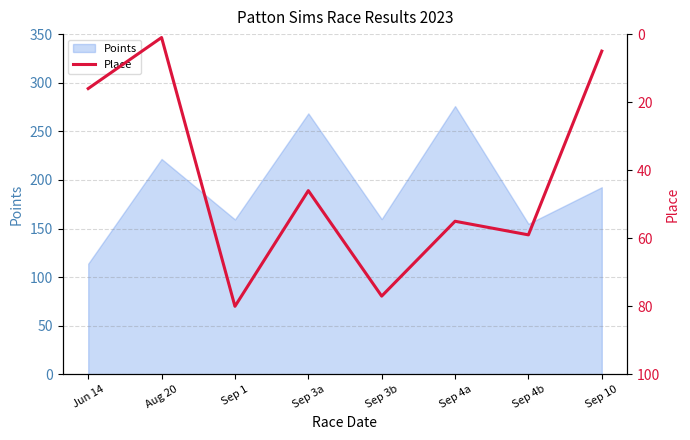

How many lines are shown in the chart?

1